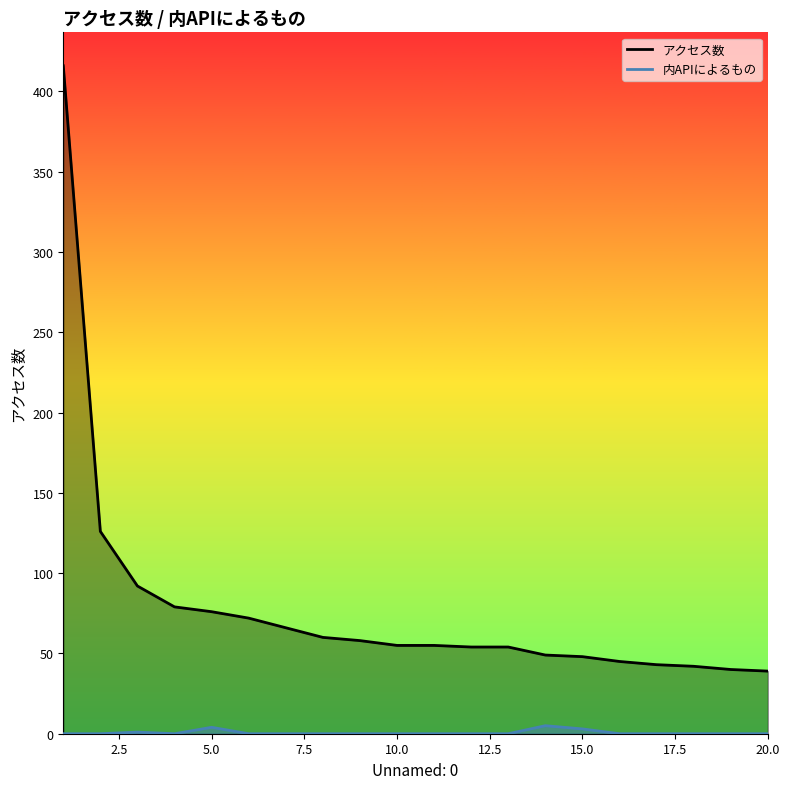

List the series in order of their overall mean, lowest first.

内APIによるもの, アクセス数